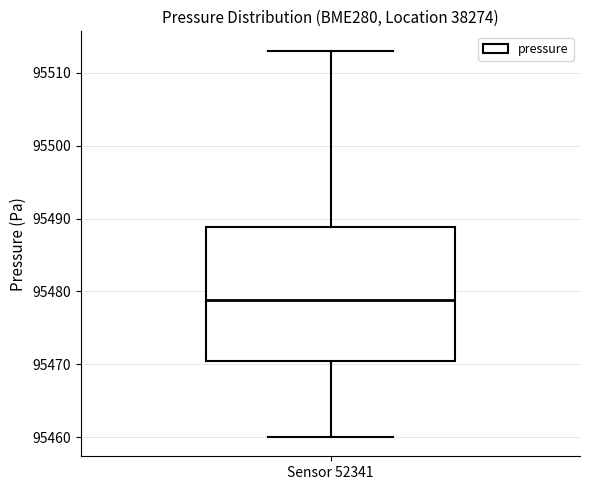

Read this box plot against the y-axis: the position of the median line, the range covered by the box, and the ends of both whiskers. The values are not printed on the chart, so give them approximately, as read against the axis.

median 95479, box 95470 to 95489, whiskers 95460 to 95513